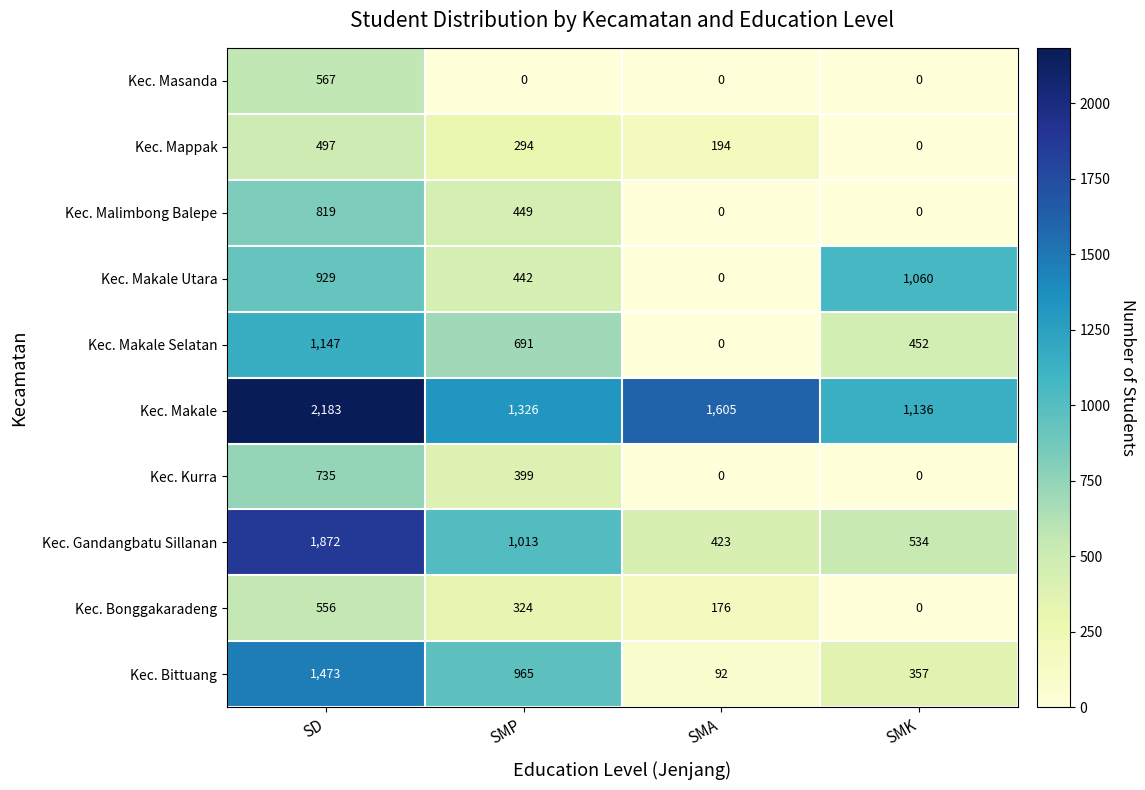

How many categories are shown in the chart?

4